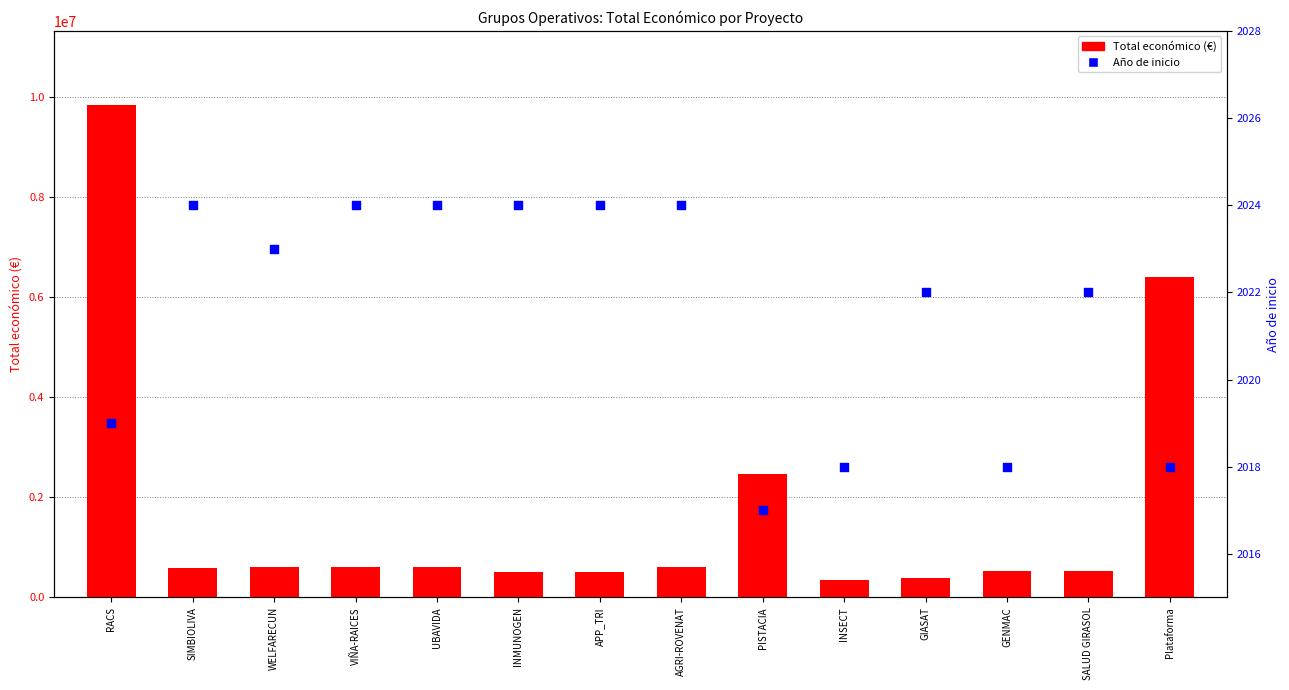

What are all the series names shown in the legend?

Total económico (€), Año de inicio